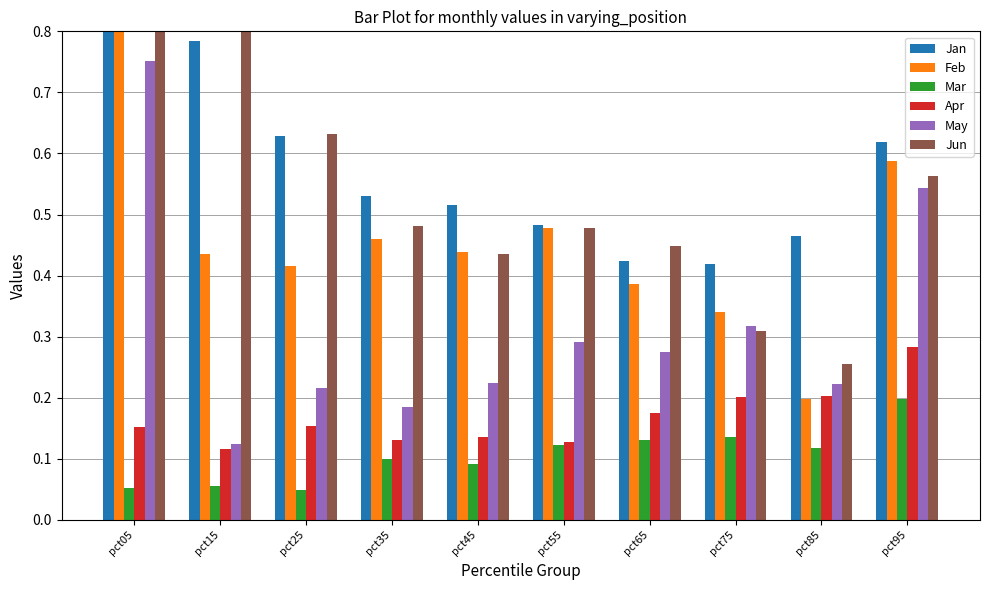

Does the chart contain stacked bars?

No